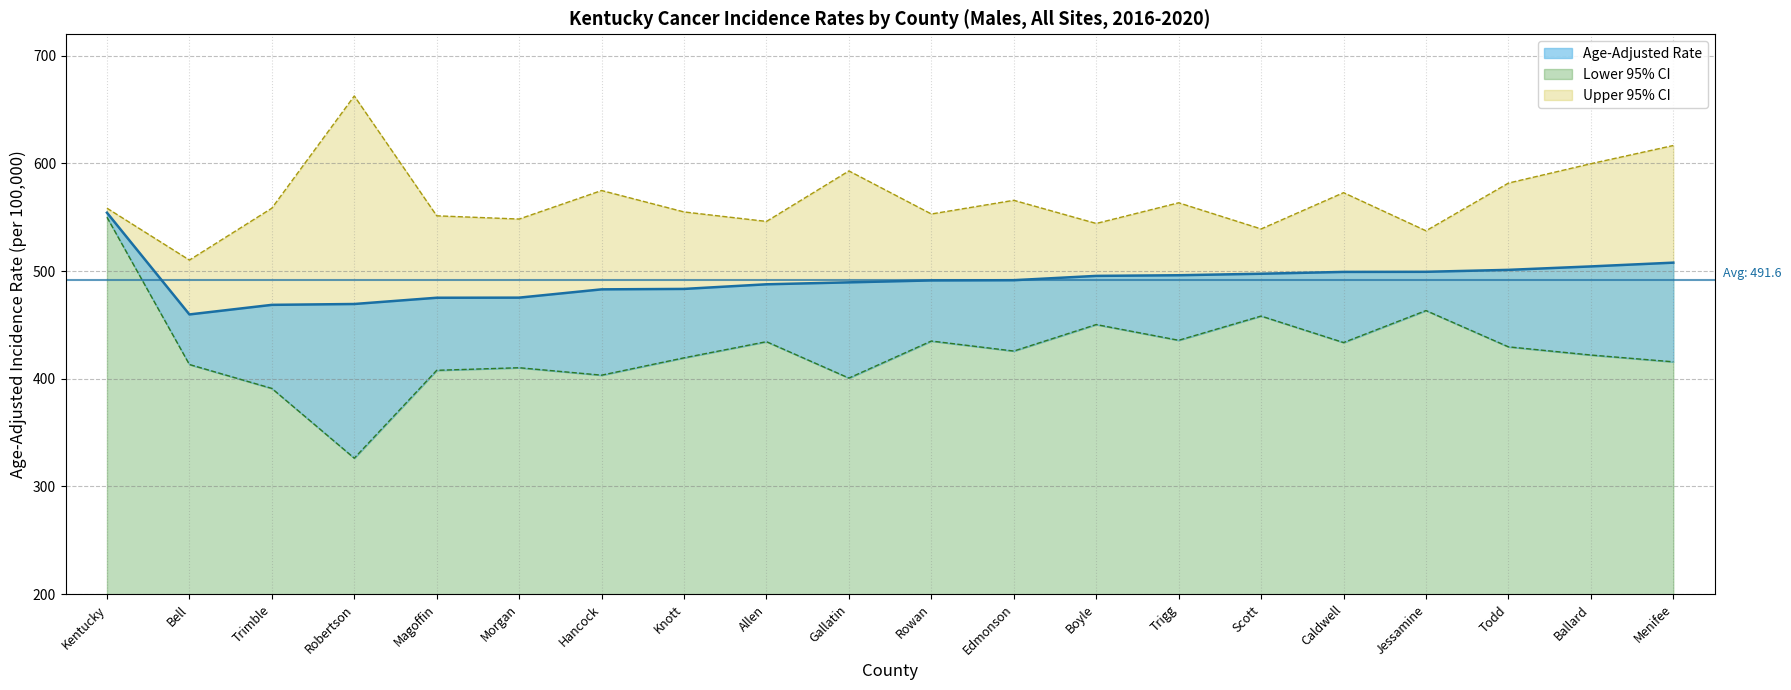

Which series has the largest total across all categories?

Upper 95% CI